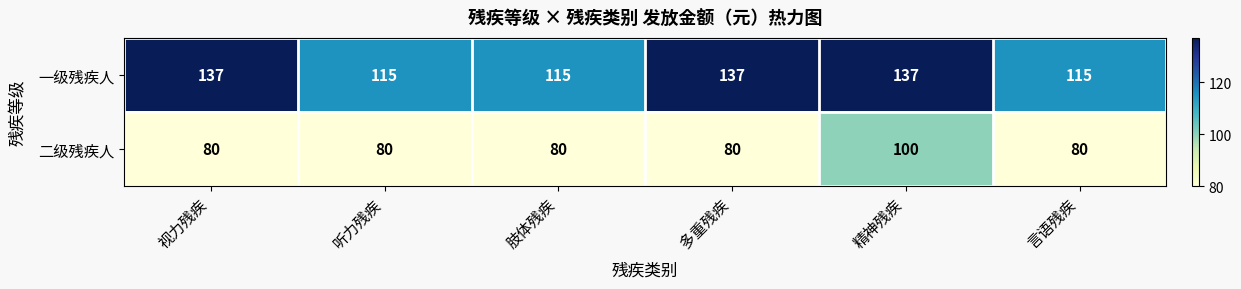

What is the highest value of the 一级残疾人 series?

137